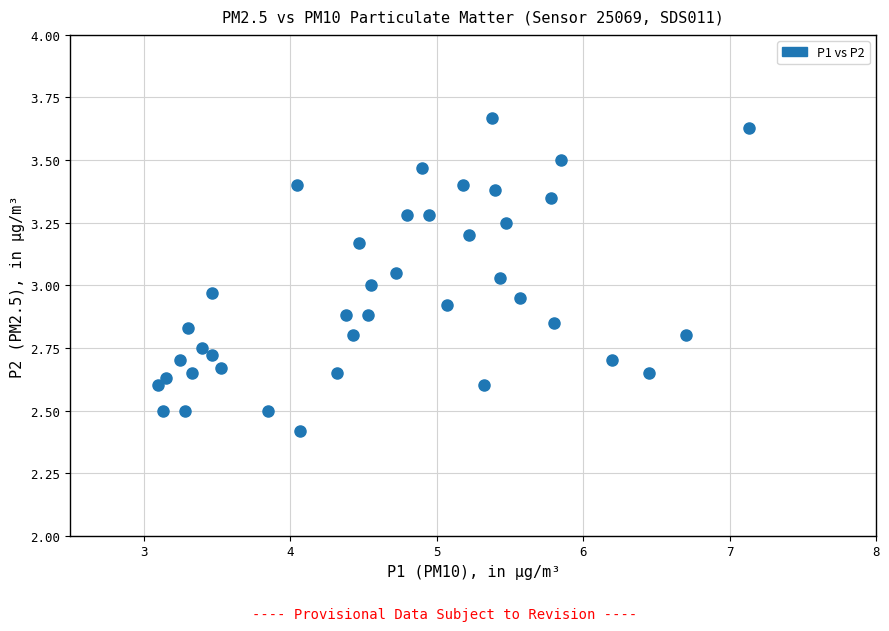

What is the range of X values (max minus min)?

4.0